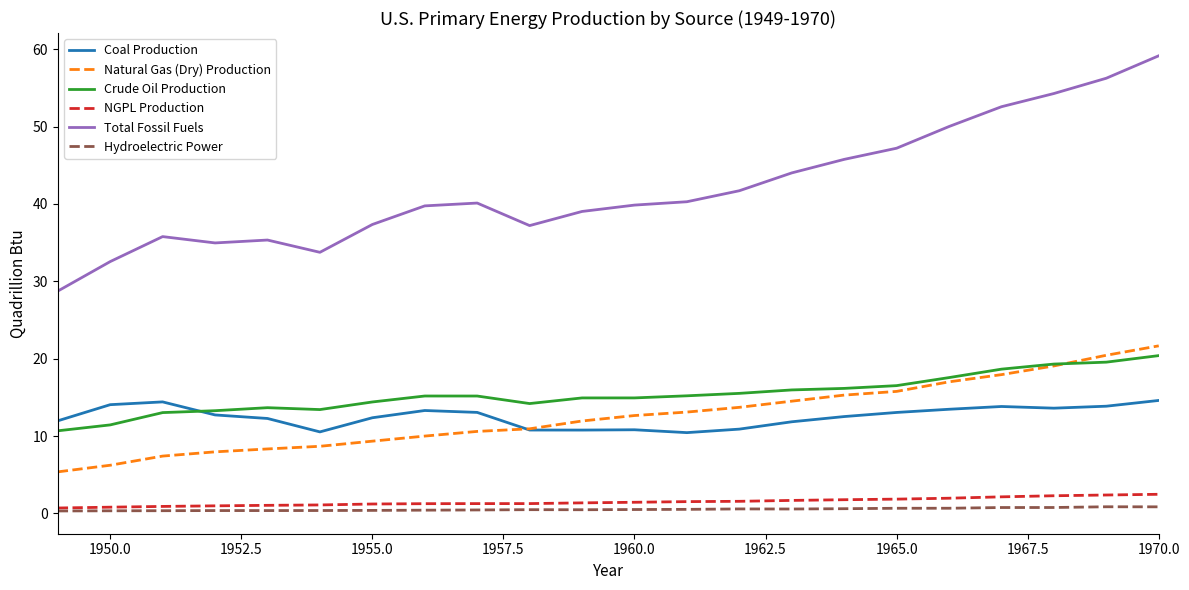

Which series has the largest range (max minus min)?

Total Fossil Fuels